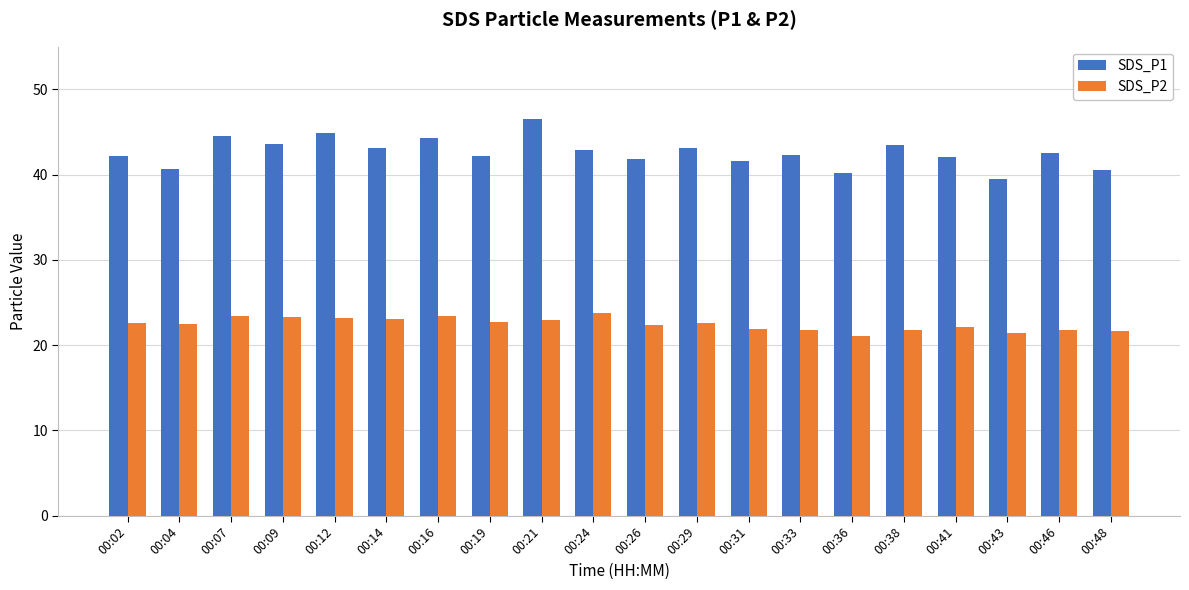

List the series in order of their peak value, lowest first.

SDS_P2, SDS_P1